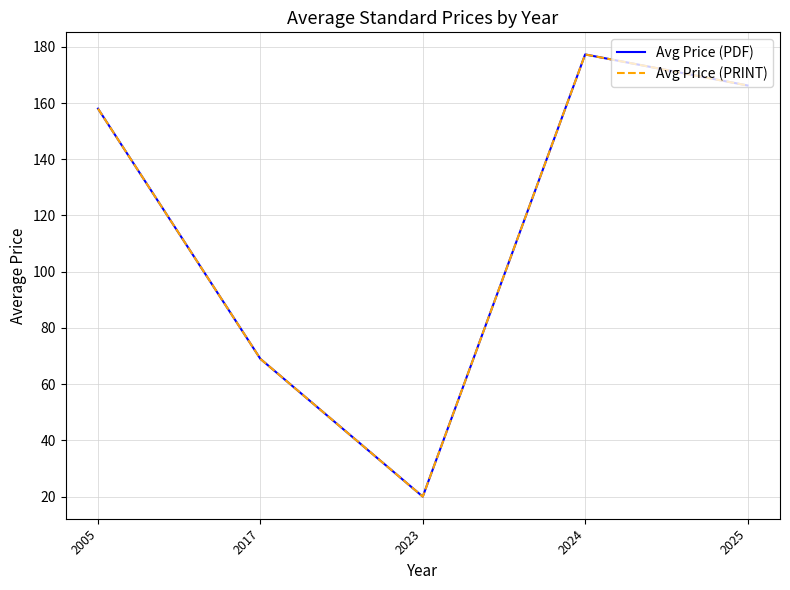

In Avg Price (PDF), how many points are lower than both neighbors (excluding endpoints)?

1